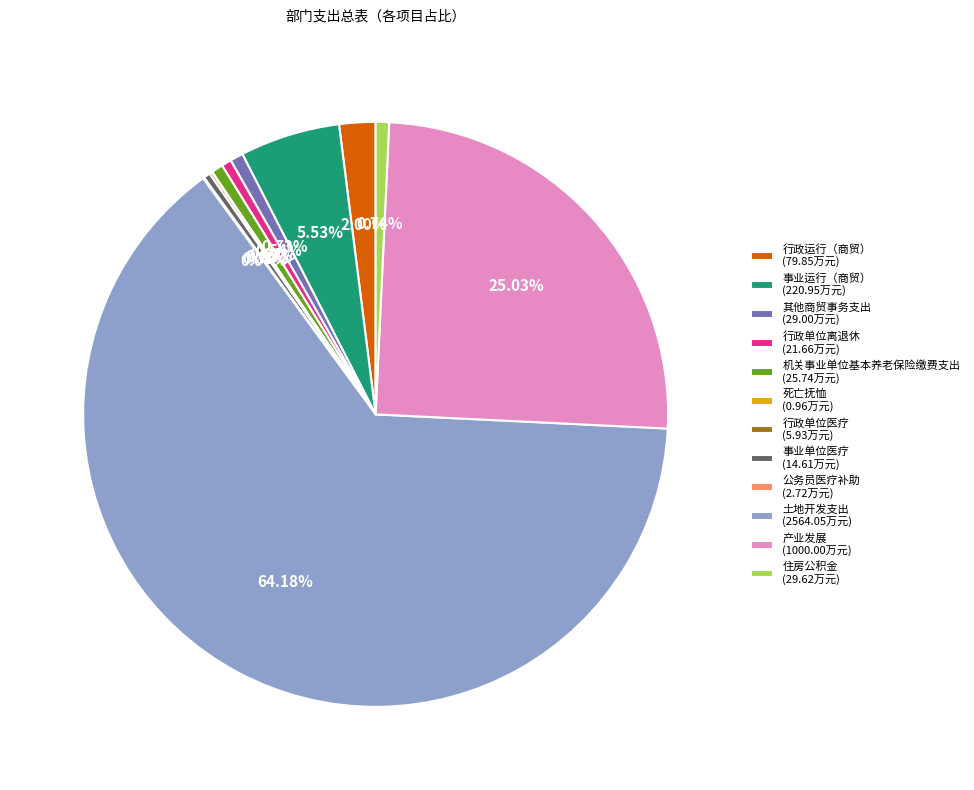

Do 住房公积金 (29.62万元) and 其他商贸事务支出 (29.00万元) together represent more than half of the pie?

No